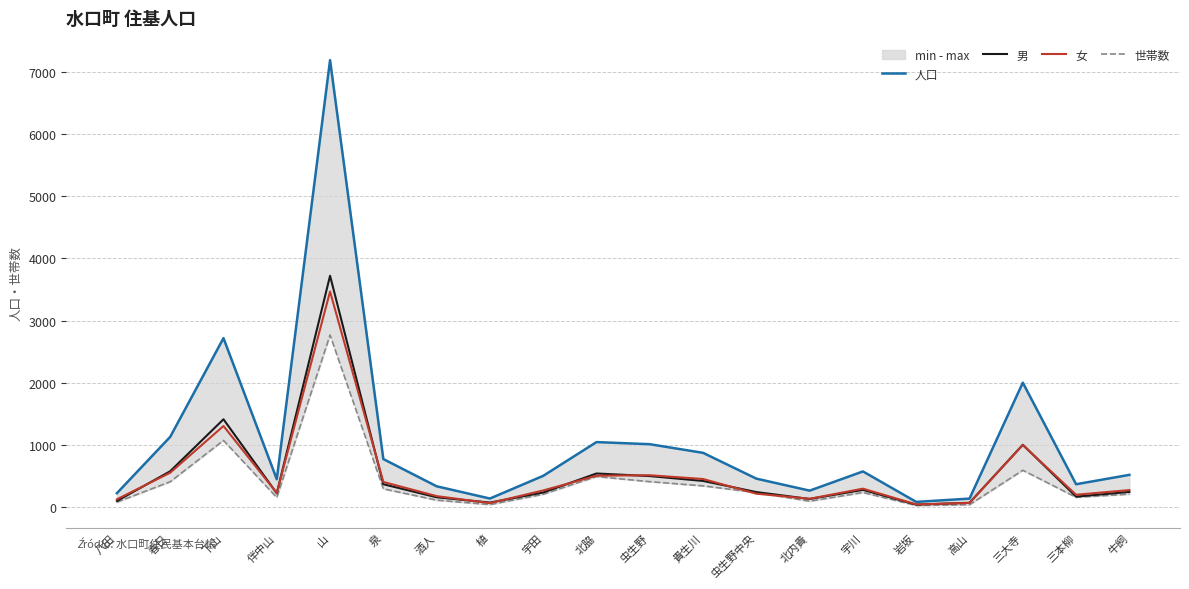

At which category does 世帯数 reach its first local valley?

伴中山